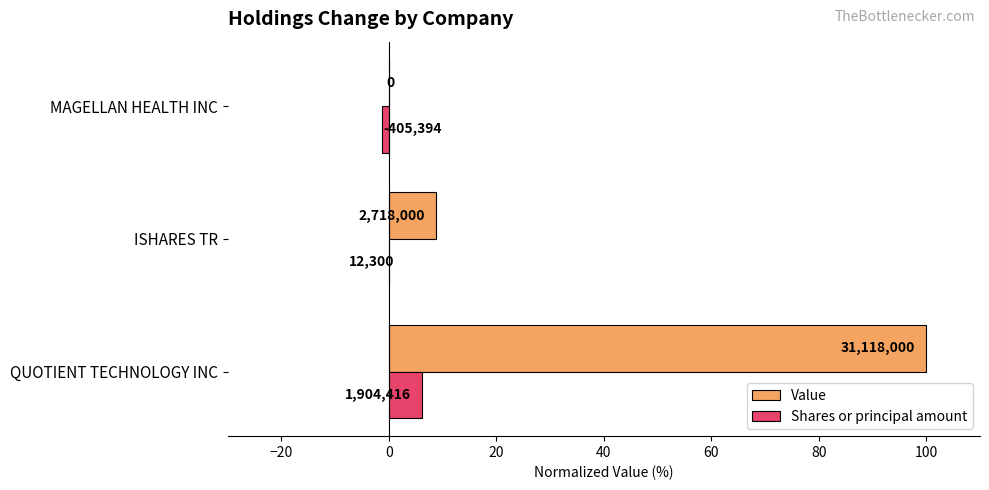

How many values in the Shares or principal amount series are below 0?

1